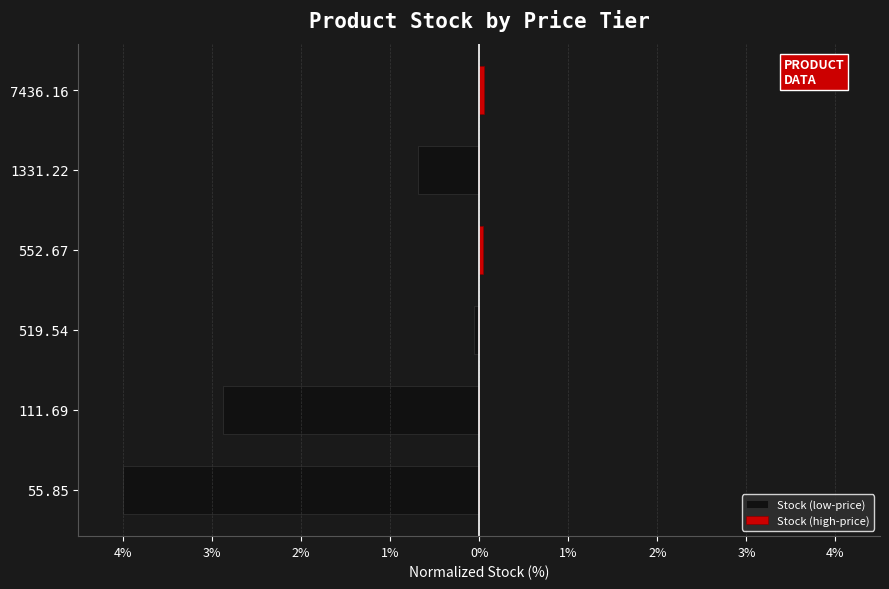

Are the bars grouped side by side (vs. stacked)?

Yes